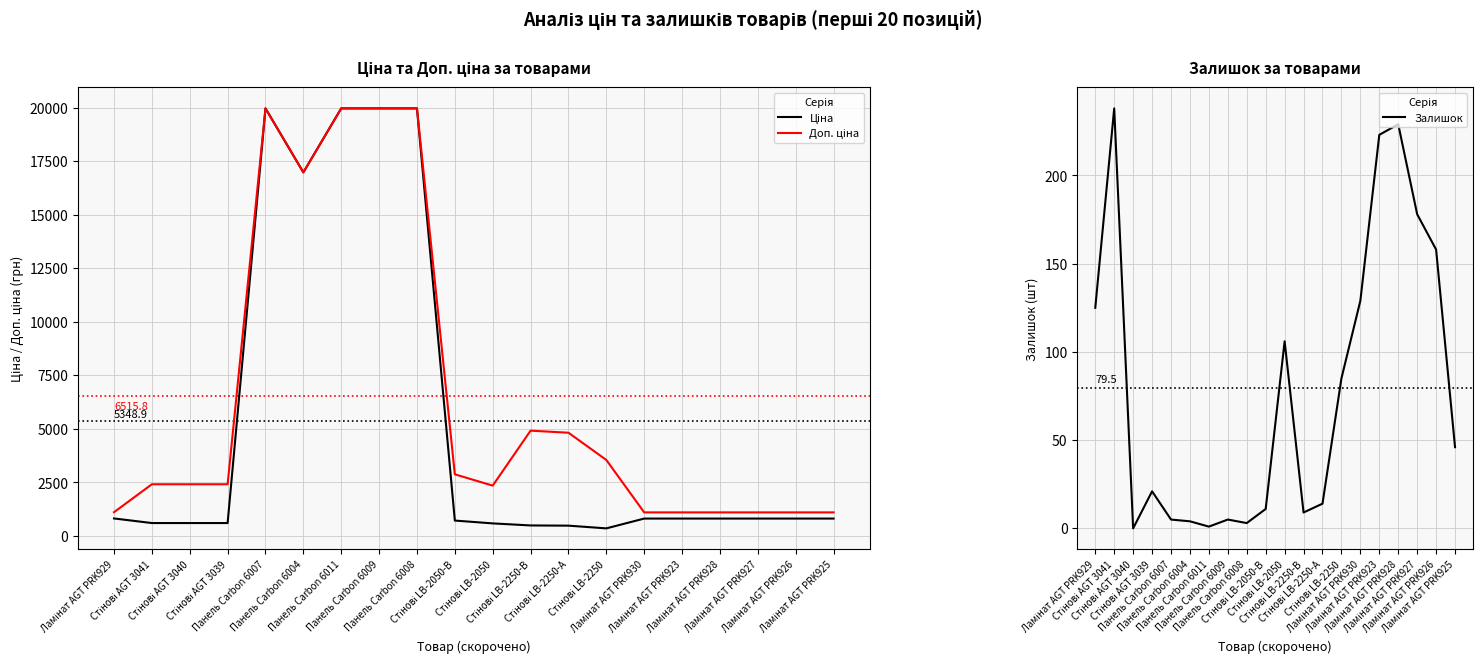

What is the difference between the maximum and minimum values in the Ціна series?

19609.2